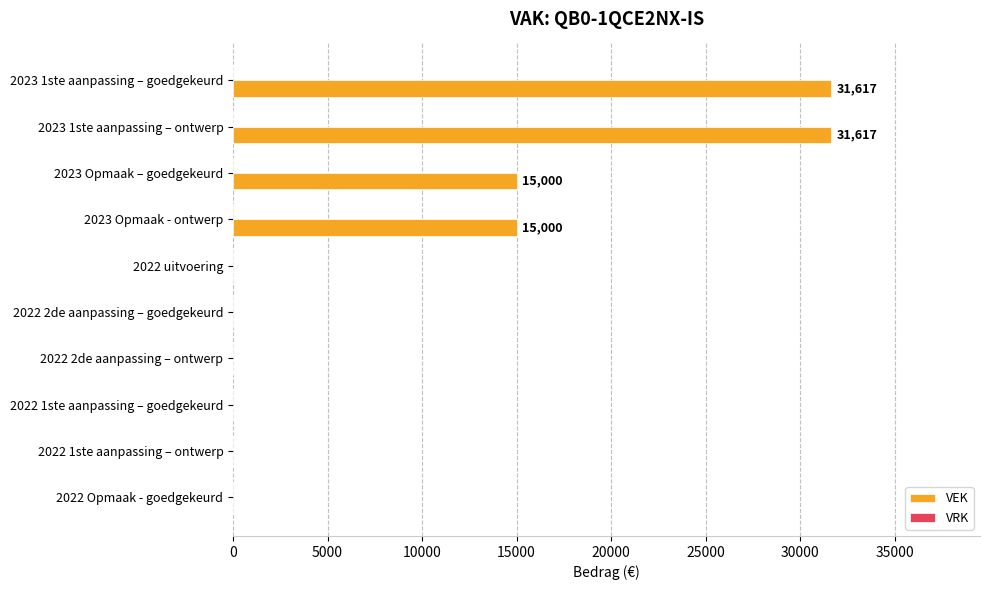

True or false: the data shows 15000 at 2023 Opmaak - ontwerp.

True